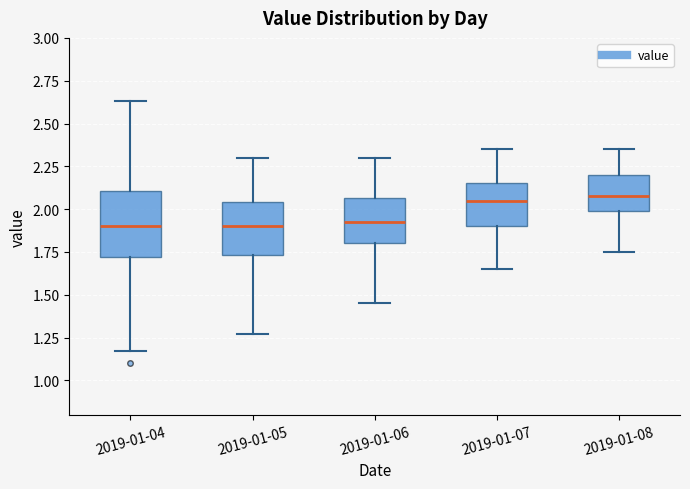

Reading left to right, transcribe this box plot: for each box, give where its median line is, the range the box spans, and where its two whiskers end, as read against the y-axis. The values are not printed on the chart, so give them approximately, as read against the axis.

2019-01-04: median 1.90, box 1.70 to 2.10, whiskers 1.15 to 2.65
2019-01-05: median 1.90, box 1.75 to 2.05, whiskers 1.25 to 2.30
2019-01-06: median 1.95, box 1.80 to 2.05, whiskers 1.45 to 2.30
2019-01-07: median 2.05, box 1.90 to 2.15, whiskers 1.65 to 2.35
2019-01-08: median 2.10, box 2.00 to 2.20, whiskers 1.75 to 2.35